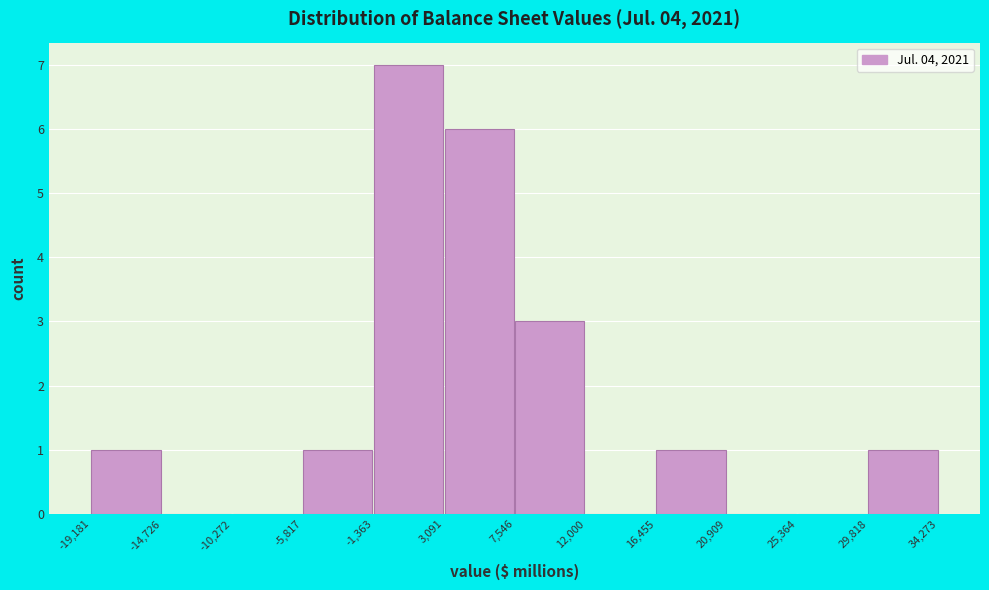

Reading left to right, transcribe this chart: for each bar, give the range it covers on the x-axis and its height. The values are not printed on the chart, so give them approximately, as read against the axis.

-19,181 to -14,726: 1
-14,726 to -10,272: 0
-10,272 to -5,817: 0
-5,817 to -1,363: 1
-1,363 to 3,091: 7
3,091 to 7,546: 6
7,546 to 12,000: 3
12,000 to 16,455: 0
16,455 to 20,909: 1
20,909 to 25,364: 0
25,364 to 29,818: 0
29,818 to 34,273: 1